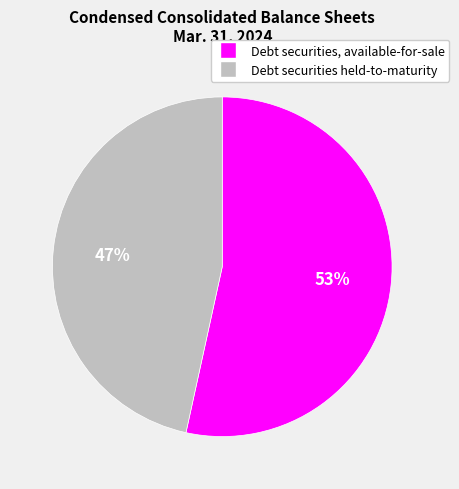

Does any single category account for the majority?

Yes